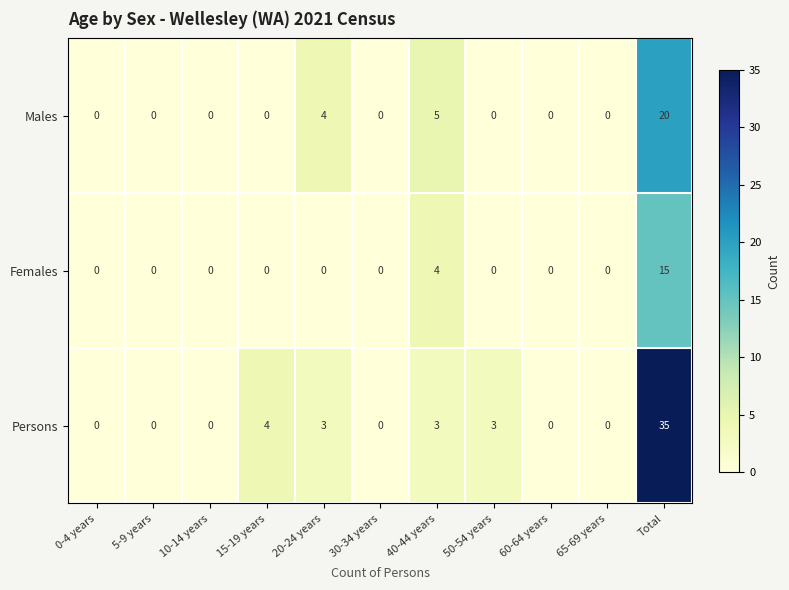

The Persons series shows 0 at 0-4 years. True or false?

True